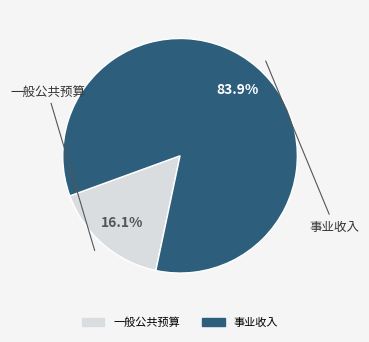

Which category accounts for the majority?

事业收入